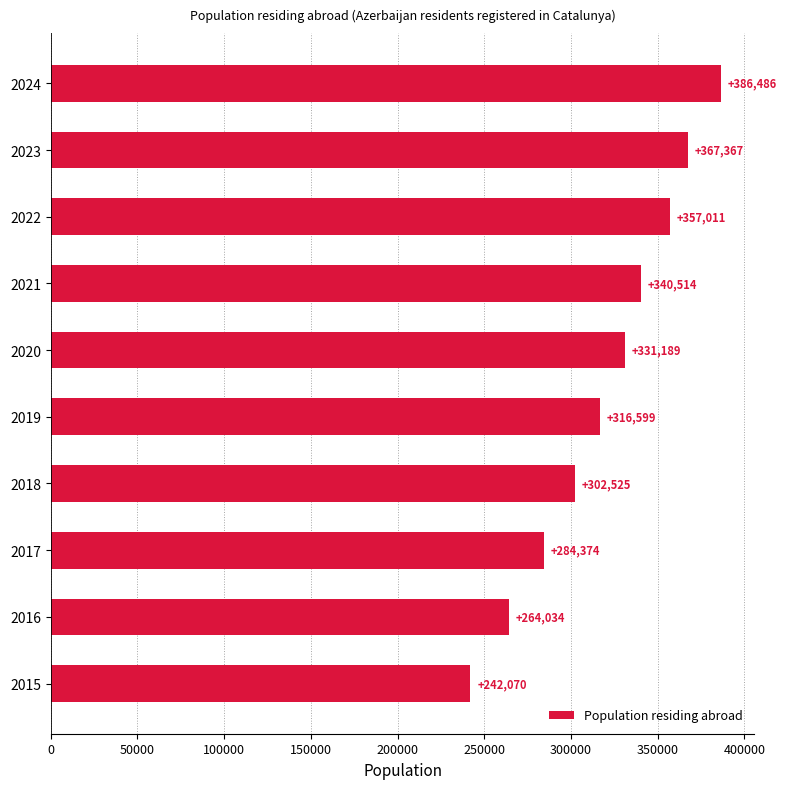

How many series are shown in this chart?

1